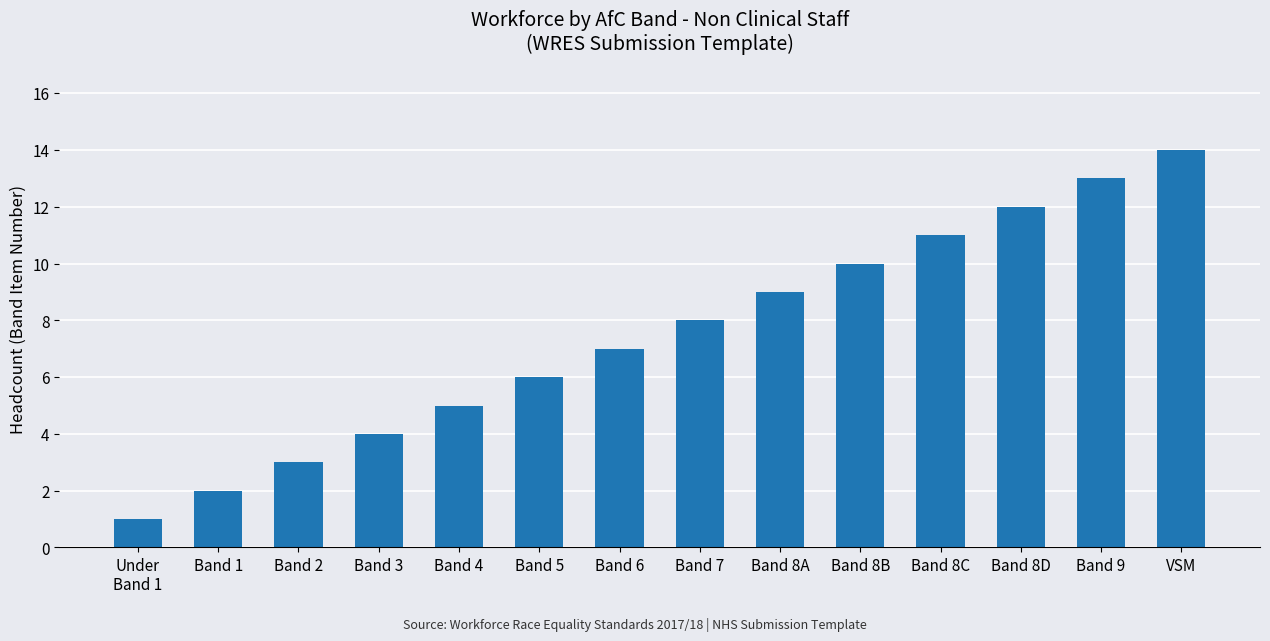

How many values are below 8?

7